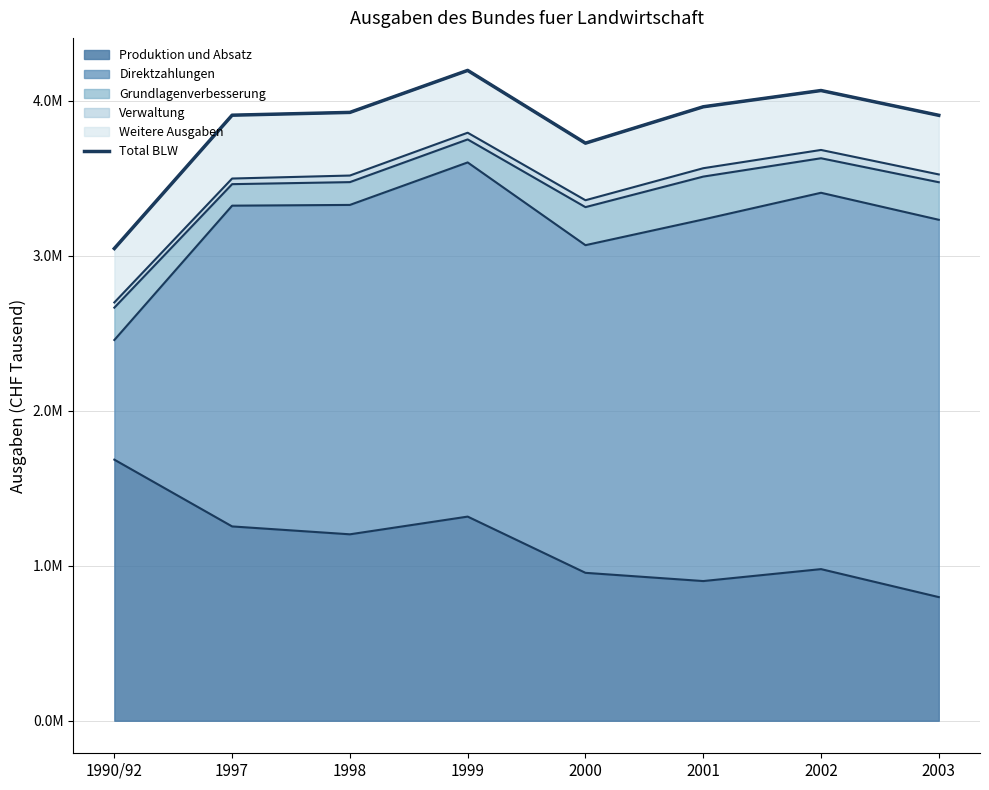

What is the maximum value shown in the chart?

4197000